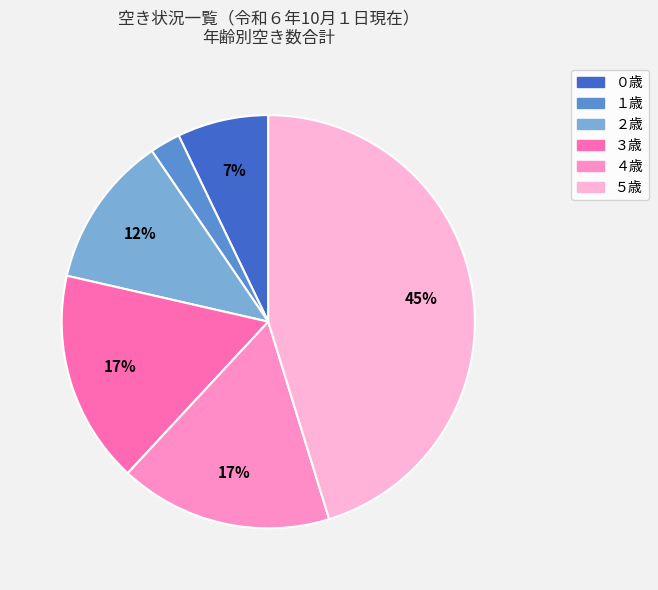

To the nearest percent, what is the difference between the largest and smallest slice percentages?

43%